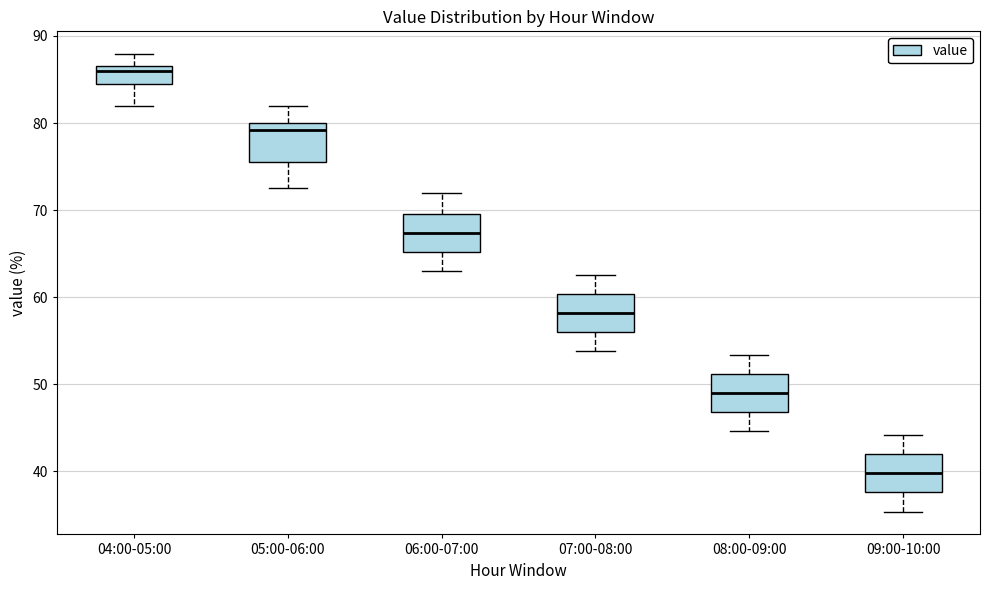

Reading left to right, read every box against the y-axis: the position of its median line, the range the box covers, and the ends of its whiskers. The values are not printed on the chart, so give them approximately, as read against the axis.

04:00-05:00: median 86, box 85 to 87, whiskers 82 to 88
05:00-06:00: median 79, box 76 to 80, whiskers 73 to 82
06:00-07:00: median 67, box 65 to 70, whiskers 63 to 72
07:00-08:00: median 58, box 56 to 60, whiskers 54 to 63
08:00-09:00: median 49, box 47 to 51, whiskers 45 to 53
09:00-10:00: median 40, box 38 to 42, whiskers 35 to 44